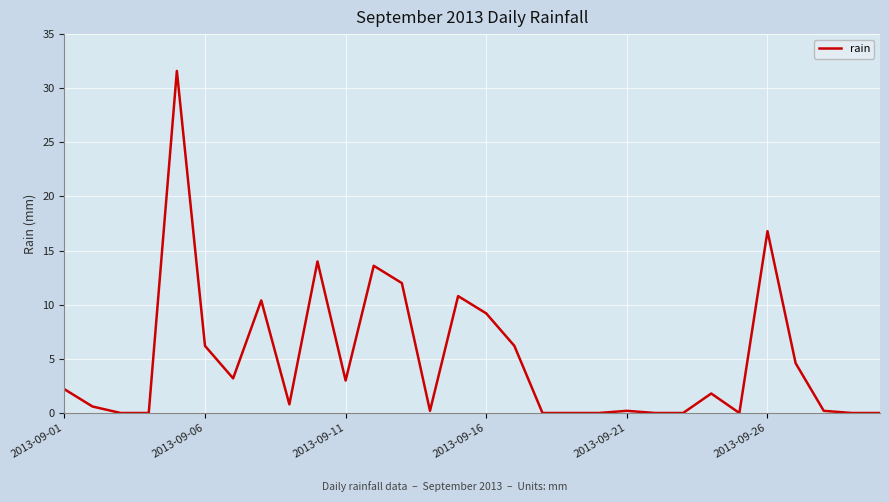

What is the difference between the maximum and minimum values?

31.6